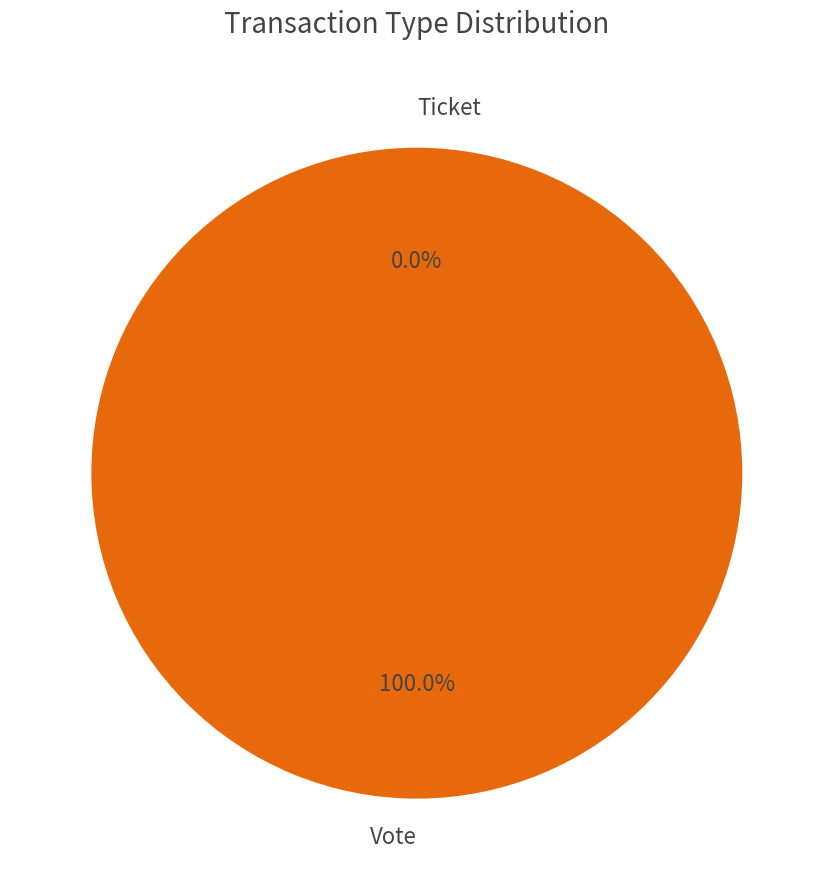

Is the sum of Ticket and Vote greater than half?

Yes